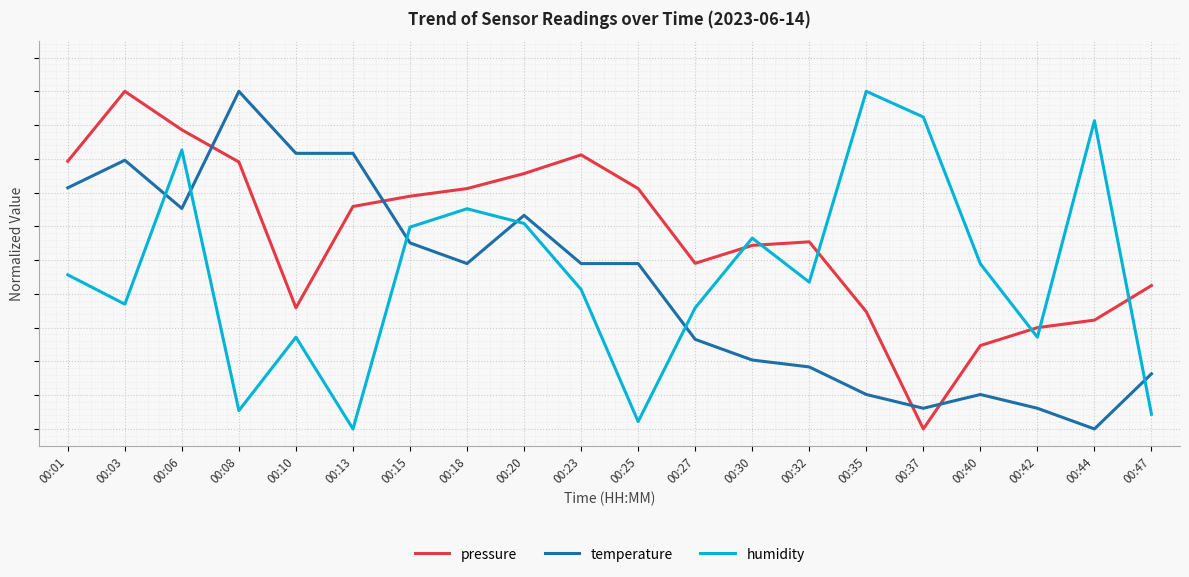

What are all the series names shown in the legend?

pressure, temperature, humidity